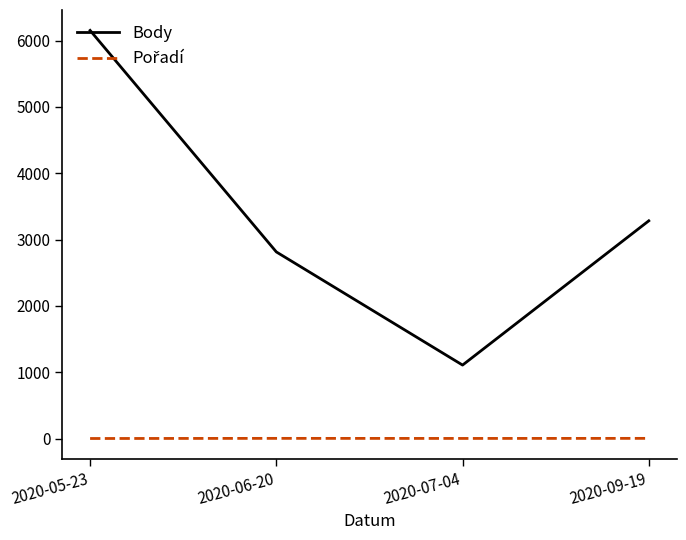

What is the difference between the maximum and minimum values in the Body series?

5046